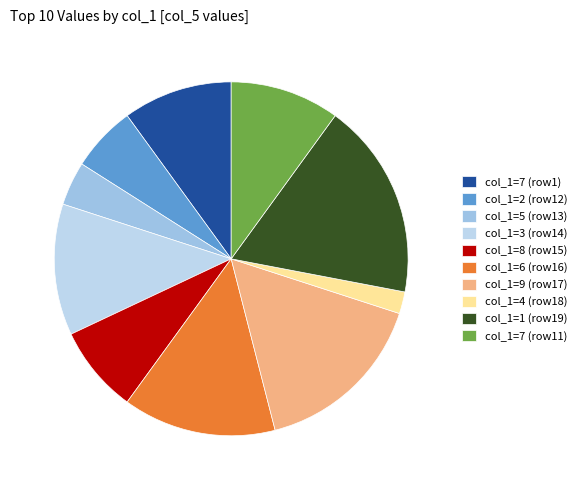

How many slices are in this pie chart?

10